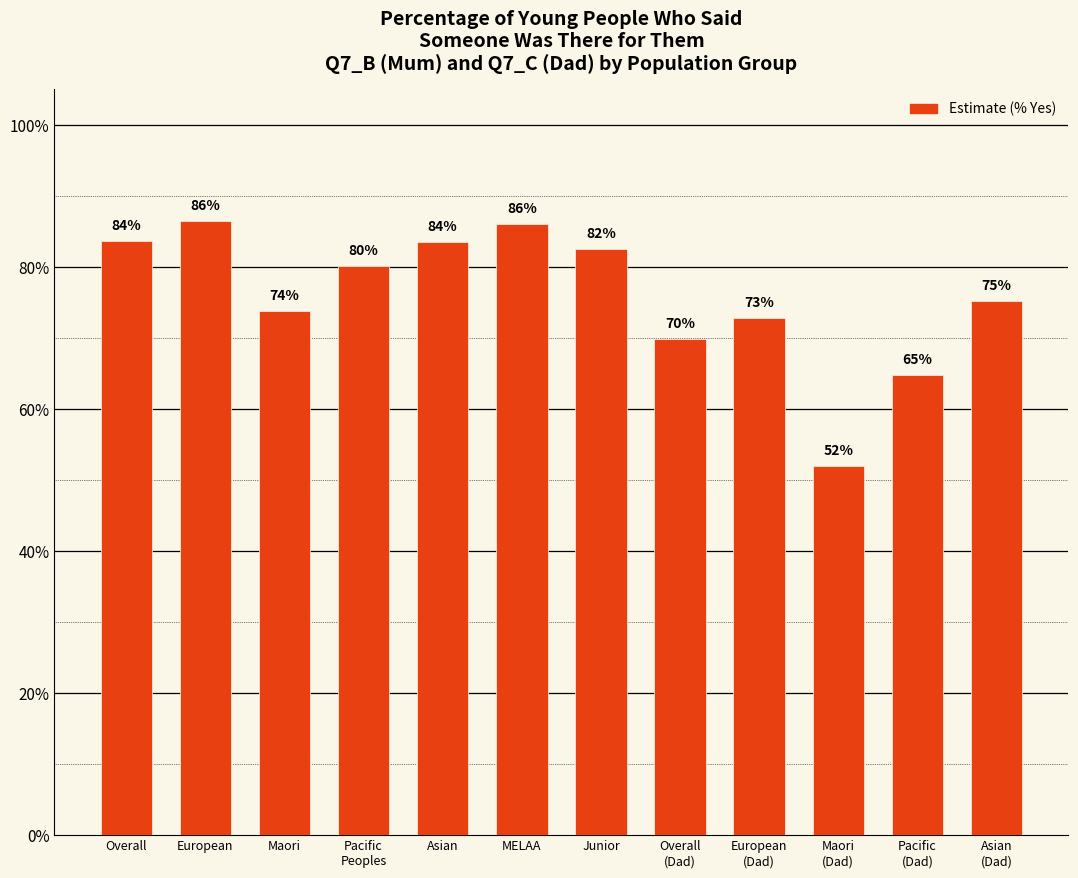

Are the bars horizontal?

No